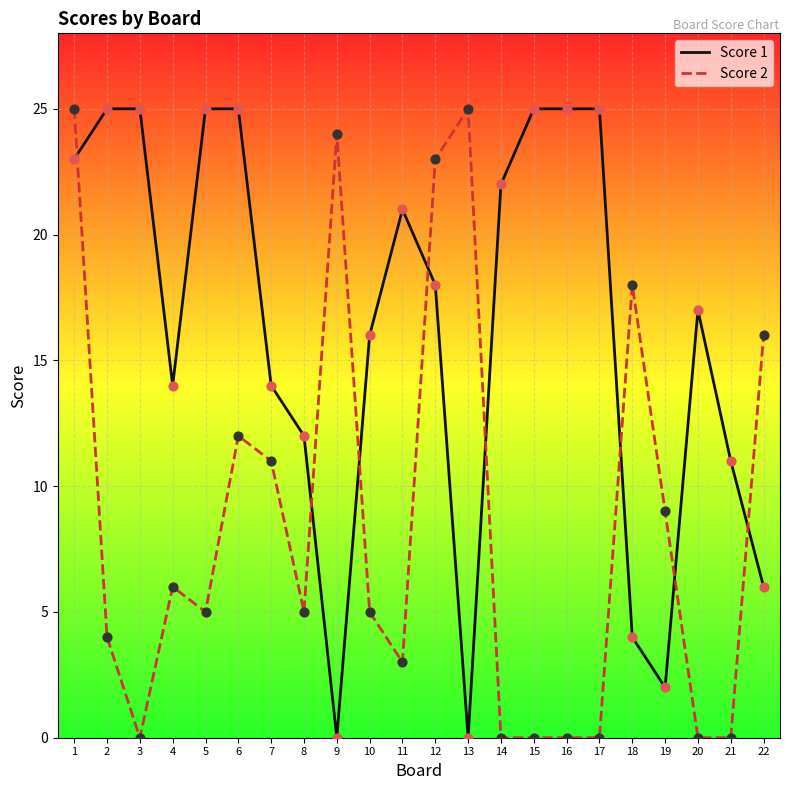

What are all the series names shown in the legend?

Score 1, Score 2